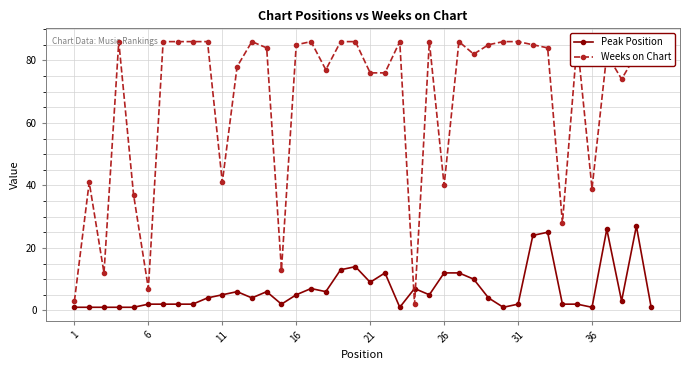

List the series in order of their overall mean, highest first.

Weeks on Chart, Peak Position